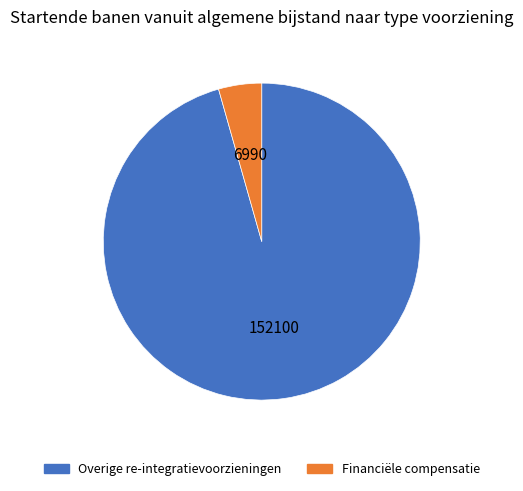

Rank the categories by value from lowest to highest.

Financiële compensatie, Overige re-integratievoorzieningen